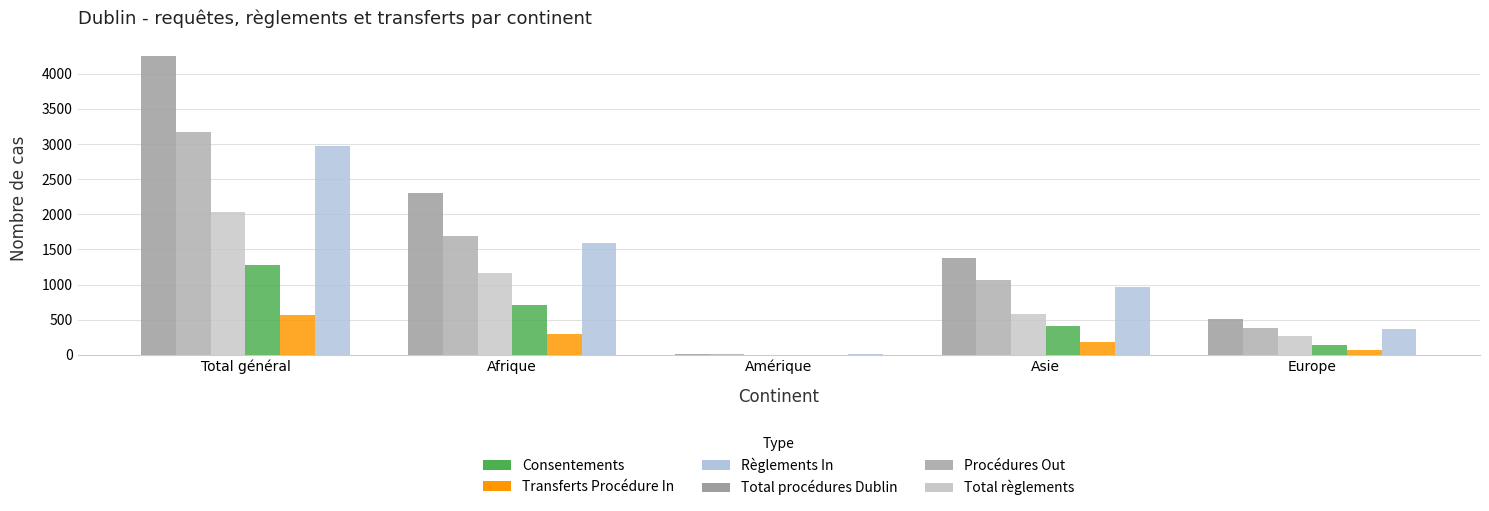

What position from the right is Total général?

5